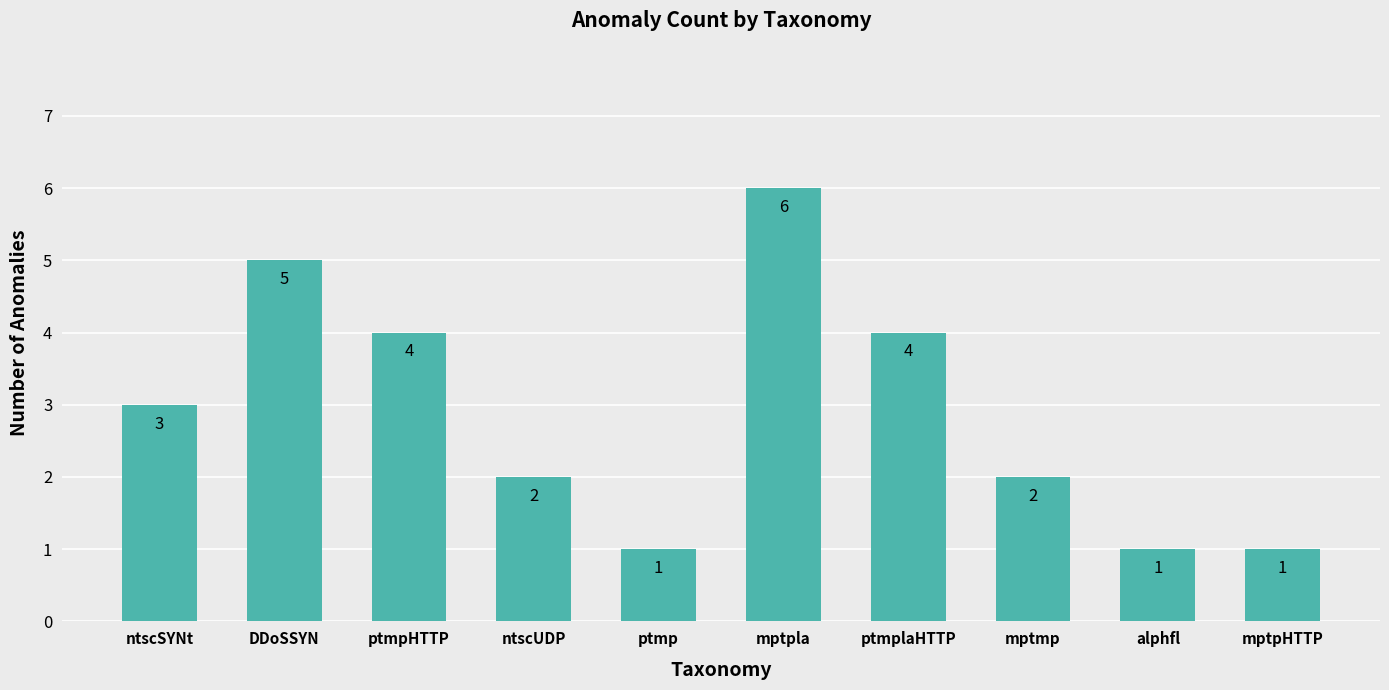

Approximately how many times larger is the value at mptpHTTP compared to ntscSYNt?

0.3